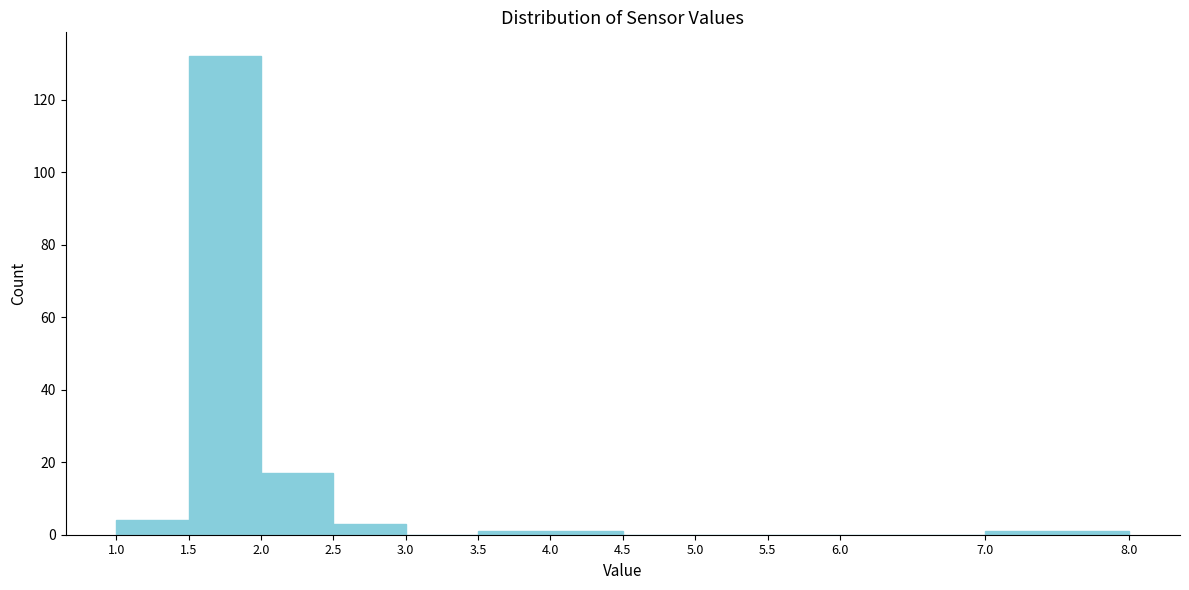

Reading left to right, transcribe this chart: for each bar, give the range it covers on the x-axis and its height. The values are not printed on the chart, so give them approximately, as read against the axis.

1.0 to 1.5: 4
1.5 to 2.0: 132
2.0 to 2.5: 18
2.5 to 3.0: 4
3.0 to 3.5: 0
3.5 to 4.0: under 2
4.0 to 4.5: under 2
4.5 to 5.0: 0
5.0 to 5.5: 0
5.5 to 6.0: 0
6.0 to 7.0: 0
7.0 to 8.0: under 2